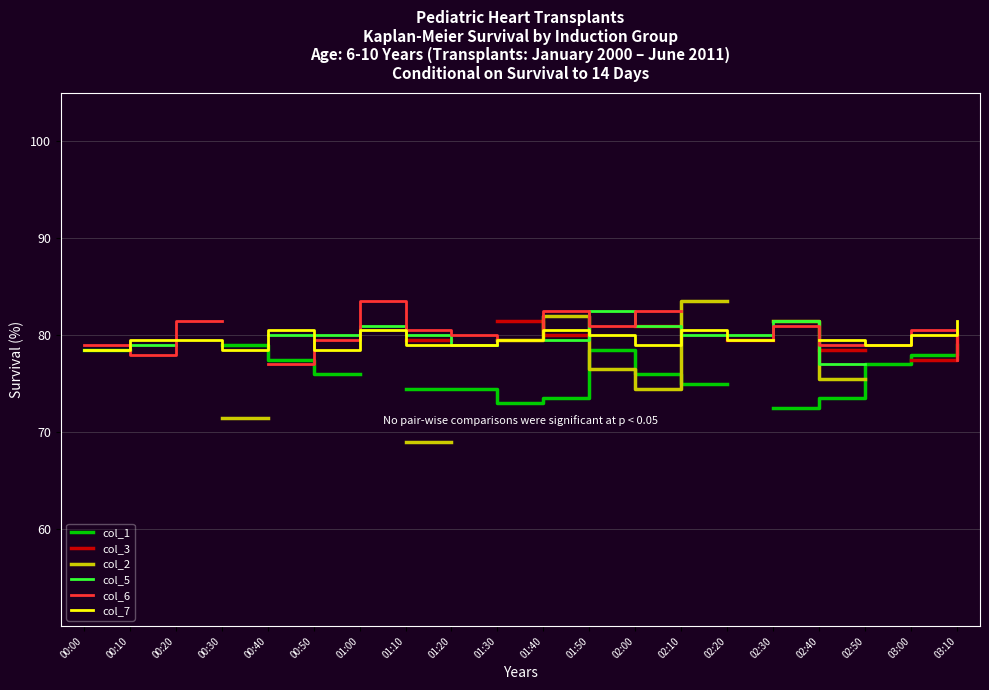

Does the chart have visible grid lines?

Yes